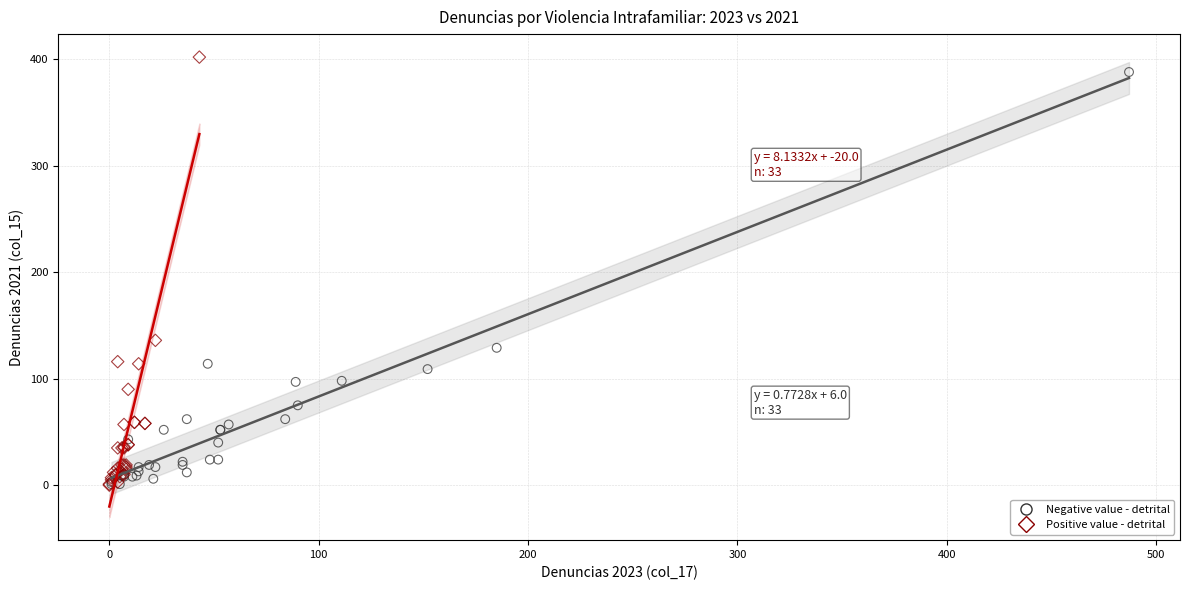

Which series has the widest spread of Y values?

Positive value - detrital